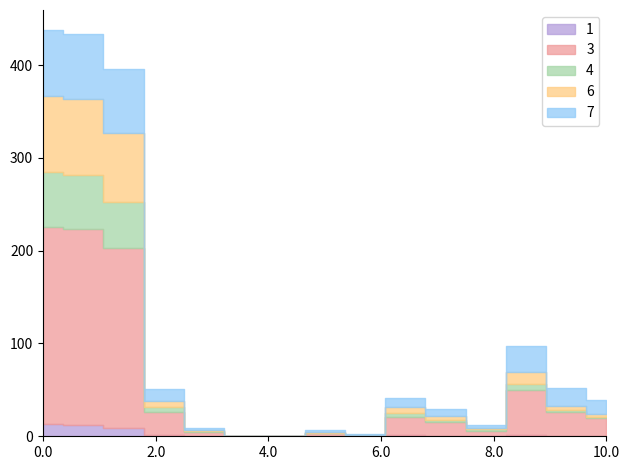

Rank the series at 28 from highest to lowest value.

3, 7, 6, 4, 1